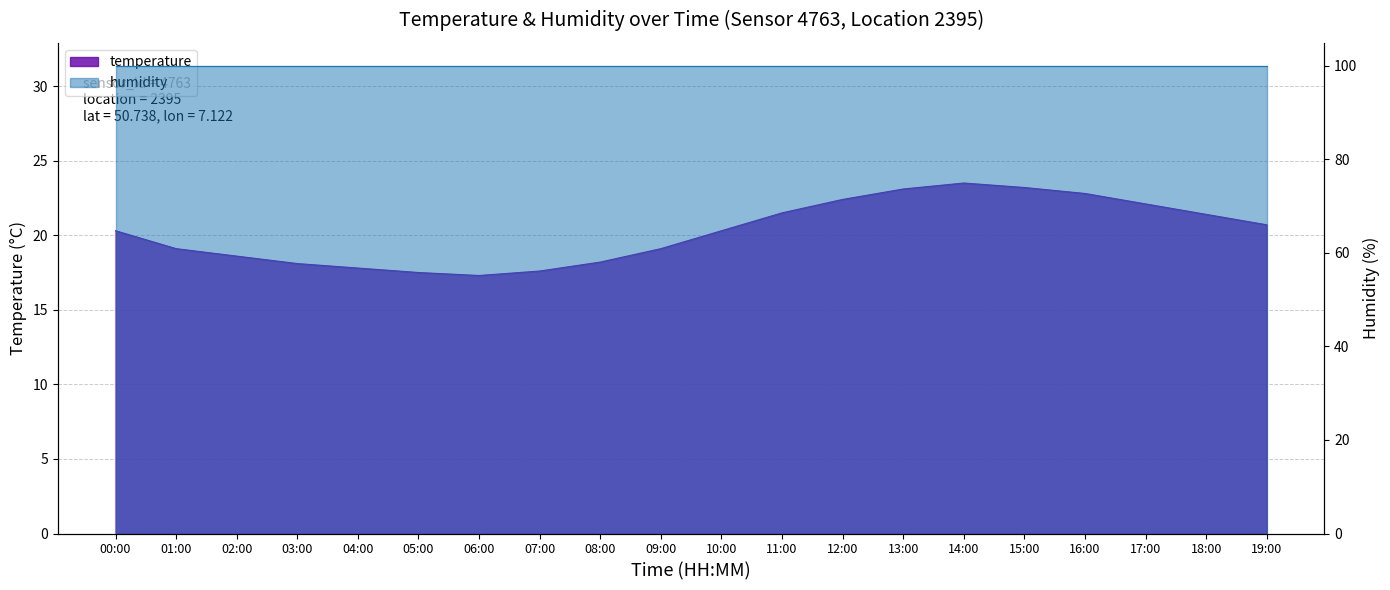

Reading left to right, list all the values displayed in this chart.

00:00=20.3	01:00=19.1	02:00=18.6	03:00=18.1	04:00=17.8	05:00=17.5	06:00=17.3	07:00=17.6	08:00=18.2	09:00=19.1	10:00=20.3	11:00=21.5	12:00=22.4	13:00=23.1	14:00=23.5	15:00=23.2	16:00=22.8	17:00=22.1	18:00=21.4	19:00=20.7